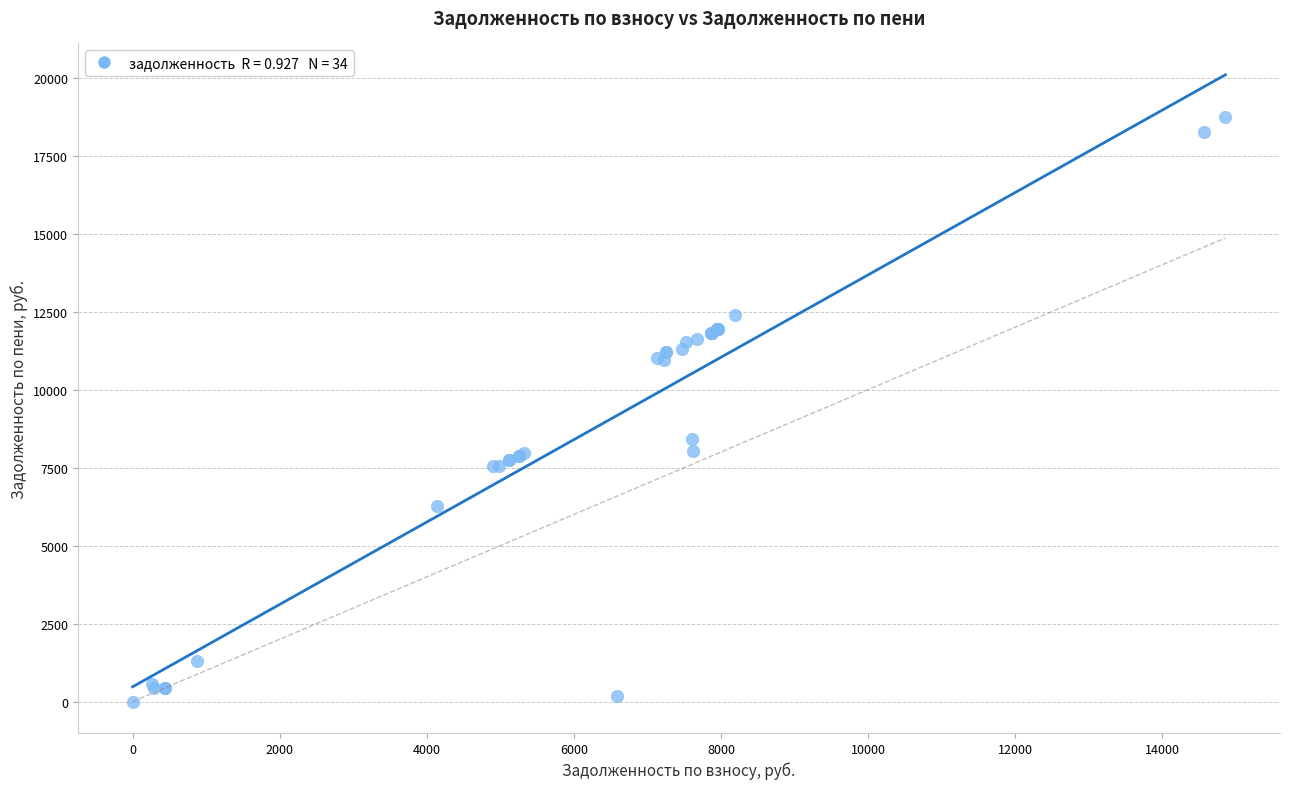

What Y value in the scatter plot is closest to 9374?

8415.1